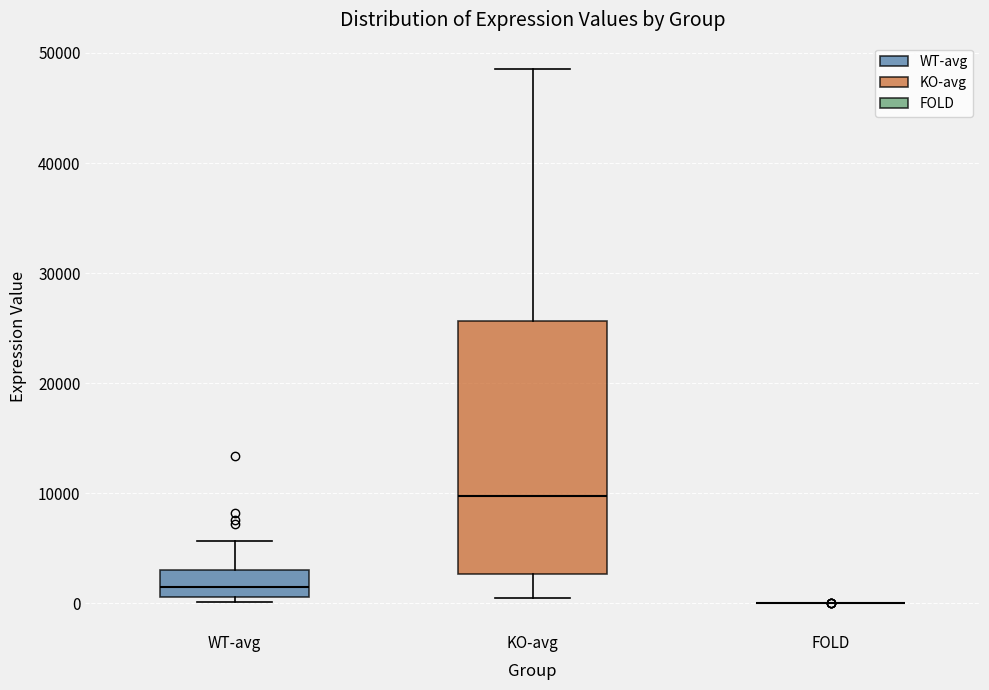

Comparing the boxes themselves (not the whiskers), which one is the tallest?

KO-avg